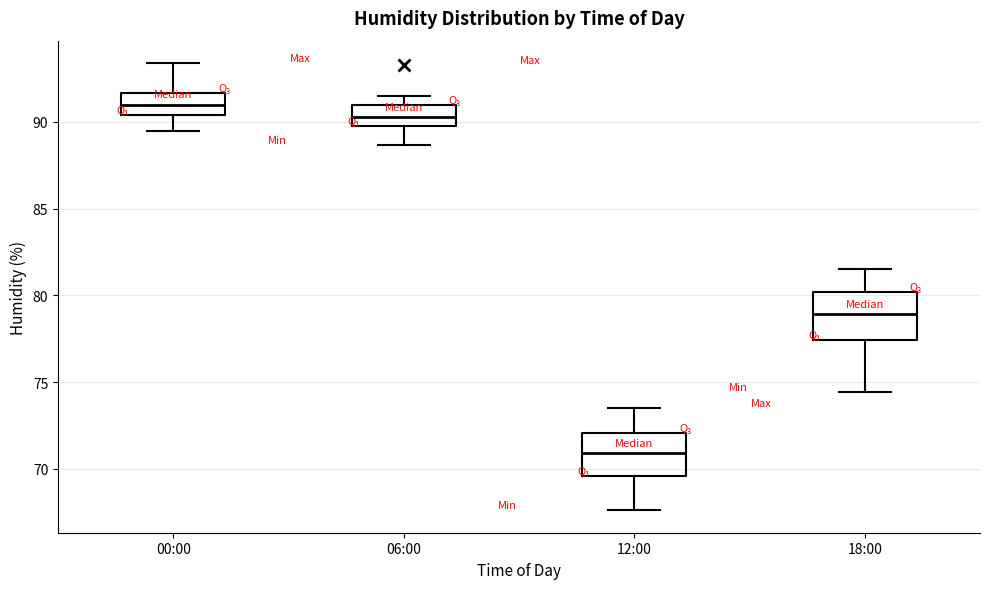

Where is the upper edge of the box for 06:00 on the y-axis? The values are not printed on the chart, so give them approximately, as read against the axis.

91.0